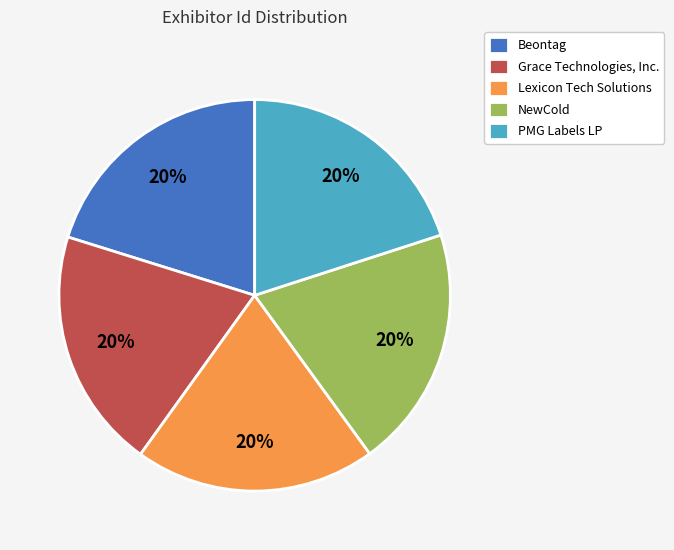

Is there any slice that represents more than half of the pie?

No